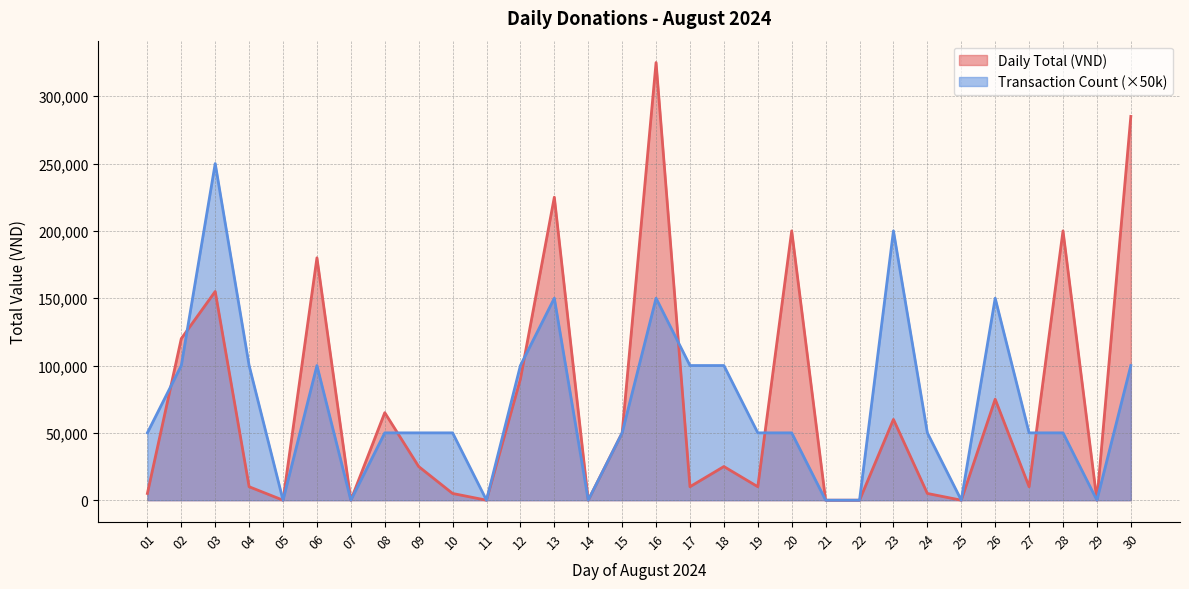

What is the difference between the second highest and second lowest values in the Transaction Count series?

200000